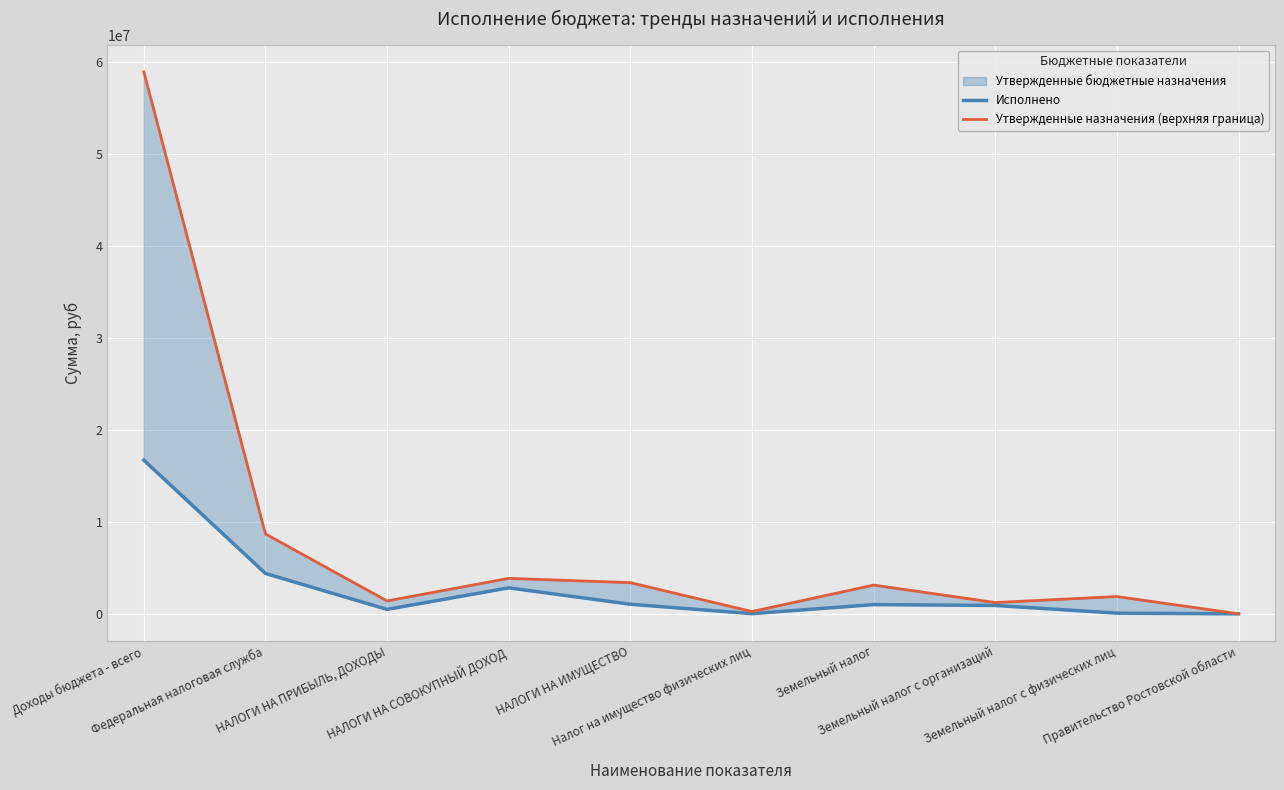

Is it true that Исполнено equals 50817.6 at Налог на имущество физических лиц?

False